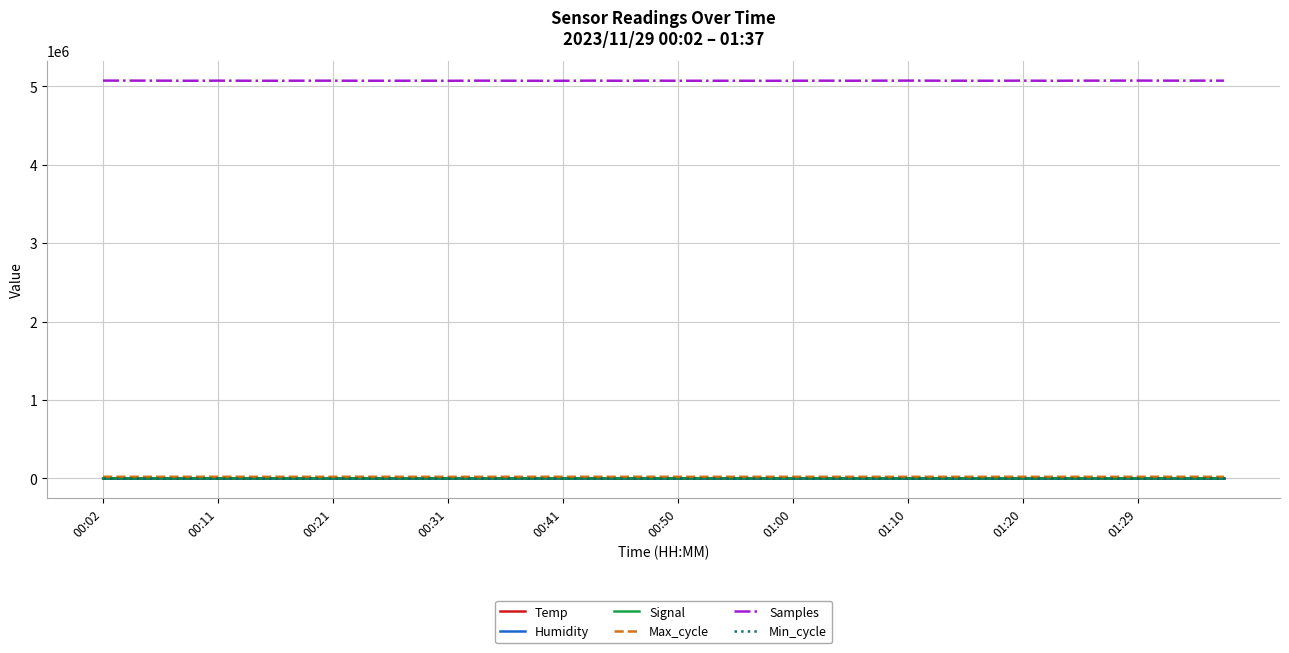

Which series has the largest total across all categories?

Samples